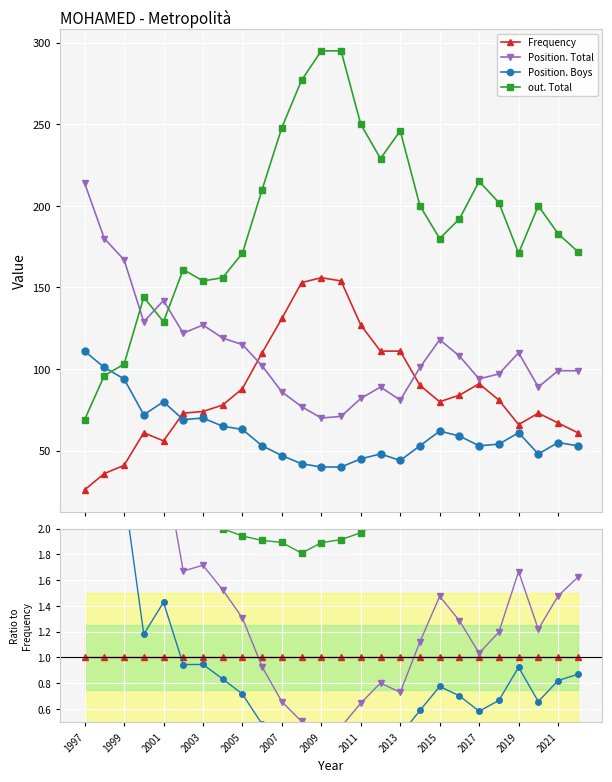

The value of Frequency at 17 is 1.4. True or false?

False